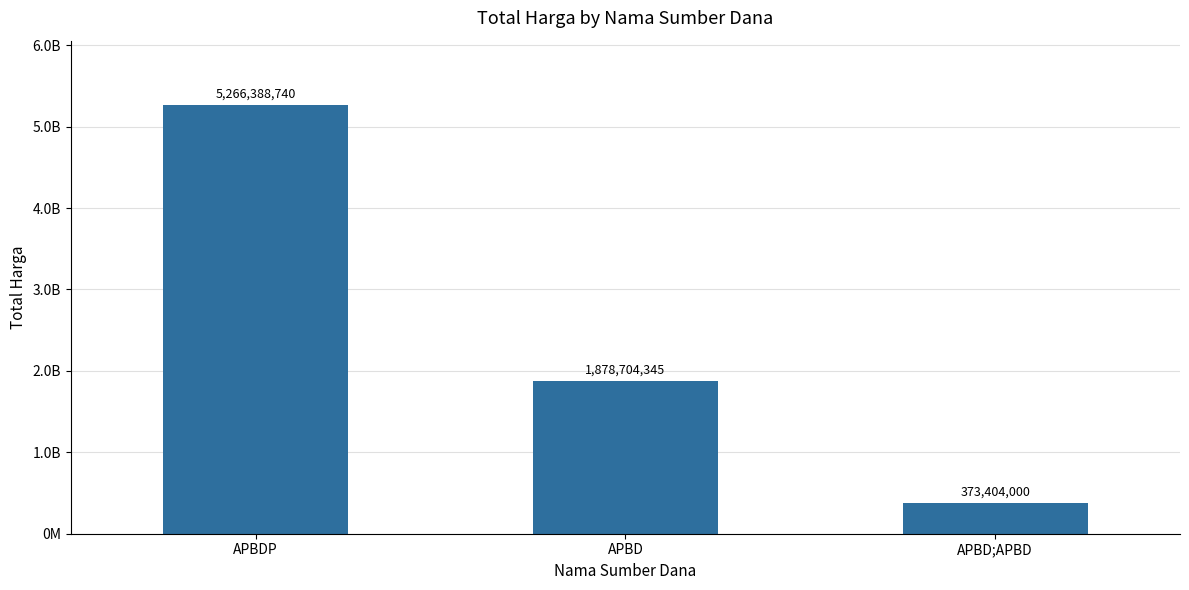

List the labels in order of value, largest first.

APBDP, APBD, APBD;APBD